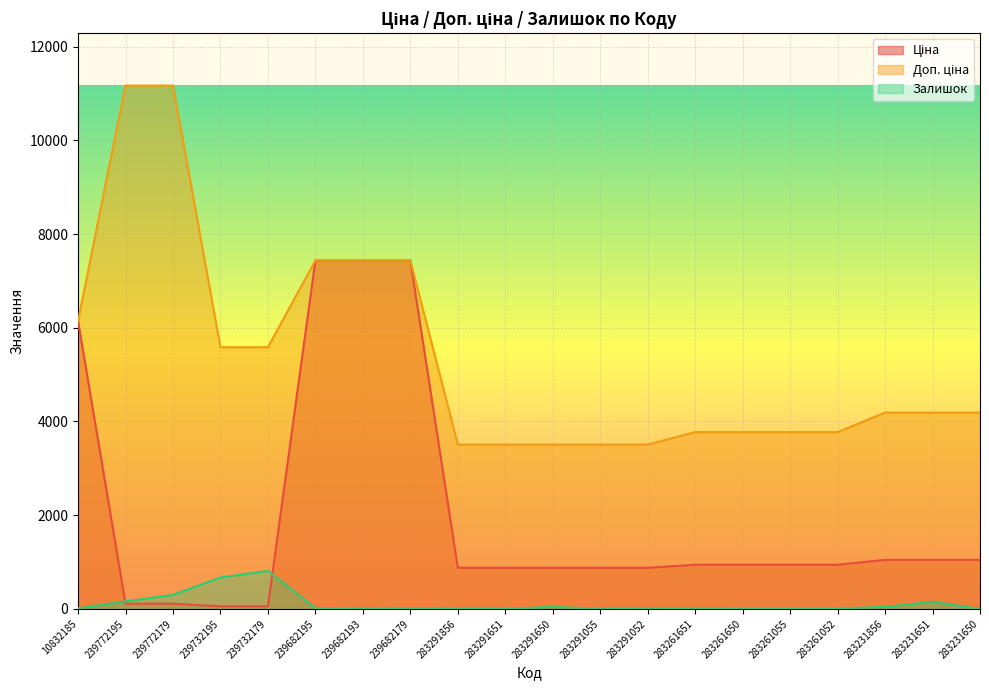

Reading left to right, transcribe all the data shown in this chart.

Ціна: 10832185=6143.2	239772195=111.7	239772179=111.7	239732195=55.9	239732179=55.9	239682195=7436.2	239682193=7436.2	239682179=7436.2	283291856=877.0	283291651=877.0	283291650=877.0	283291055=877.0	283291052=877.0	283261651=943.2	283261650=943.2	283261055=943.2	283261052=943.2	283231856=1047.2	283231651=1047.2	283231650=1047.2
Доп. ціна: 10832185=6143.2	239772195=11169.0	239772179=11169.0	239732195=5585.0	239732179=5585.0	239682195=7436.2	239682193=7436.2	239682179=7436.2	283291856=3507.9	283291651=3507.9	283291650=3507.9	283291055=3507.9	283291052=3507.9	283261651=3772.7	283261650=3772.7	283261055=3772.7	283261052=3772.7	283231856=4188.7	283231651=4188.7	283231650=4188.7
Залишок: 10832185=14.0	239772195=160.0	239772179=300.0	239732195=670.0	239732179=811.0	239682195=16.0	239682193=0.0	239682179=17.0	283291856=4.0	283291651=4.0	283291650=43.0	283291055=4.0	283291052=3.0	283261651=1.0	283261650=6.0	283261055=6.0	283261052=8.0	283231856=44.0	283231651=152.0	283231650=0.0